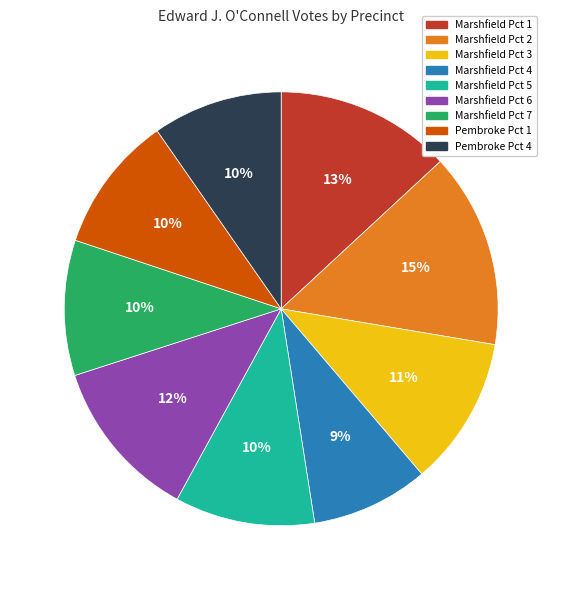

Does Marshfield Pct 3 represent more than half of the total?

No